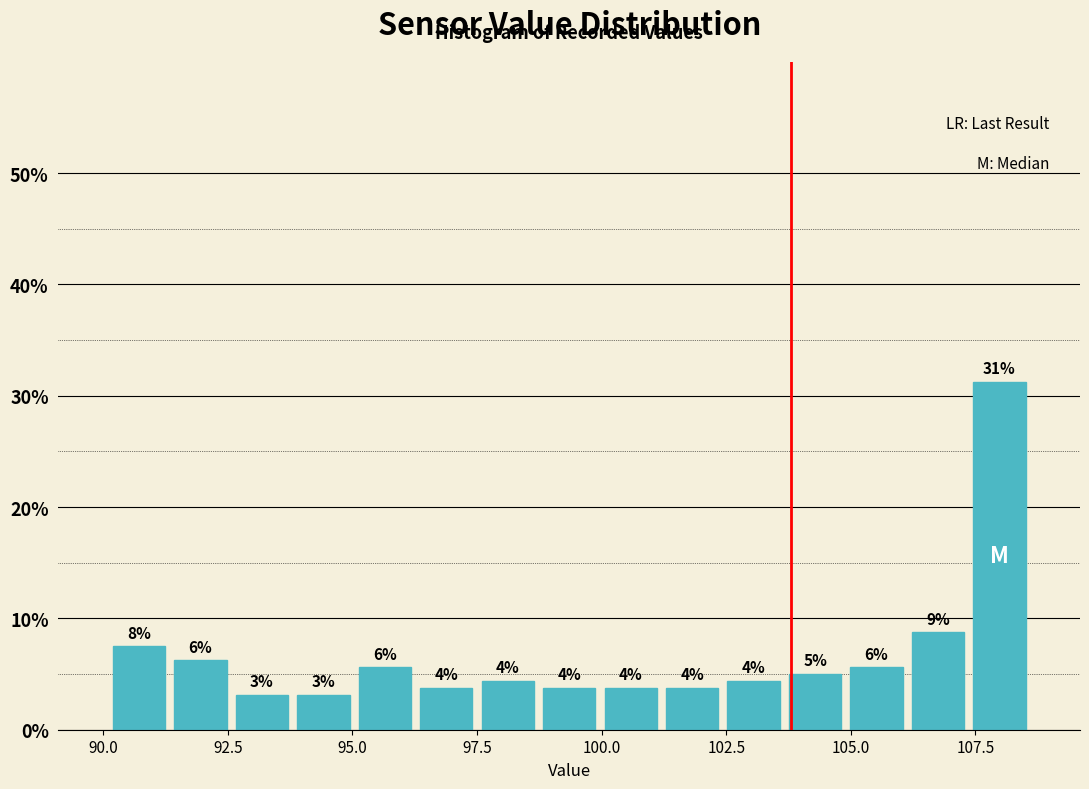

Read against the x-axis, roughly where is the centre of the tallest bar?

108.0